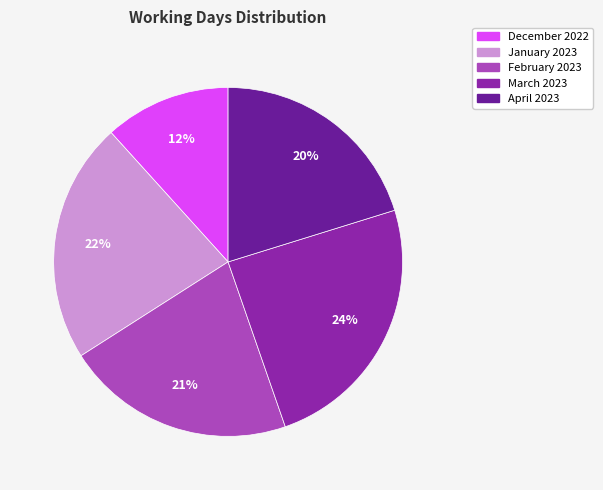

True or false: December 2022 accounts for 12% of the total.

True